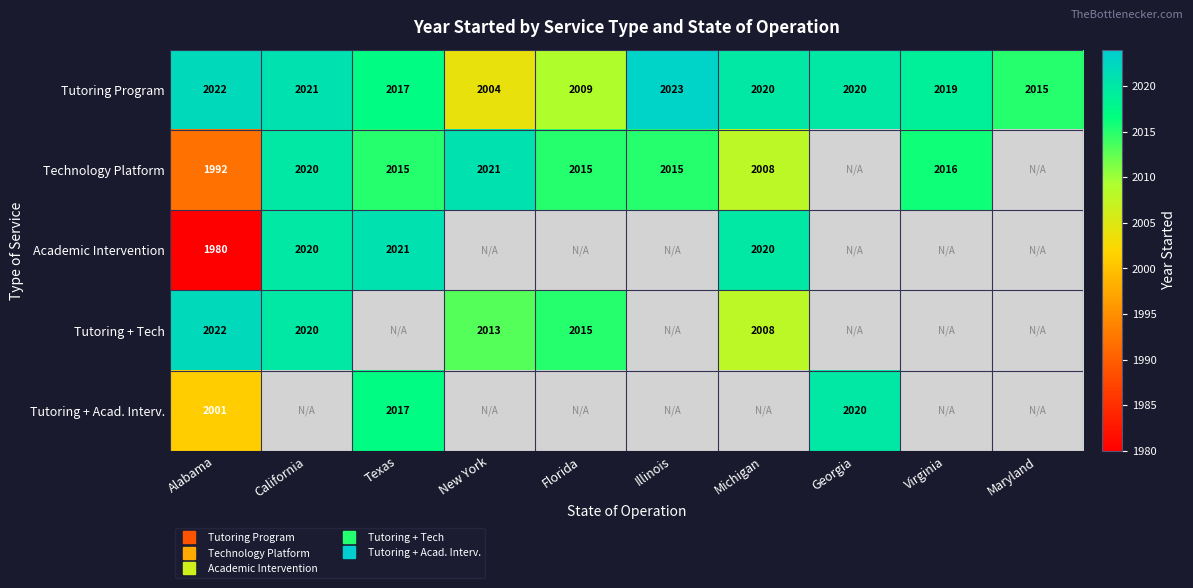

What is the greatest value displayed?

2023